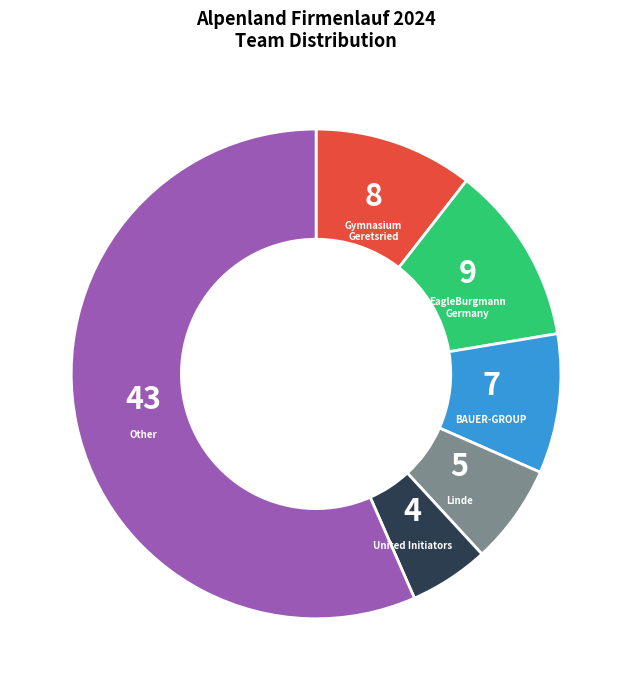

What is the ratio of the value at Gymnasium Geretsried to the value at United Initiators?

2.0